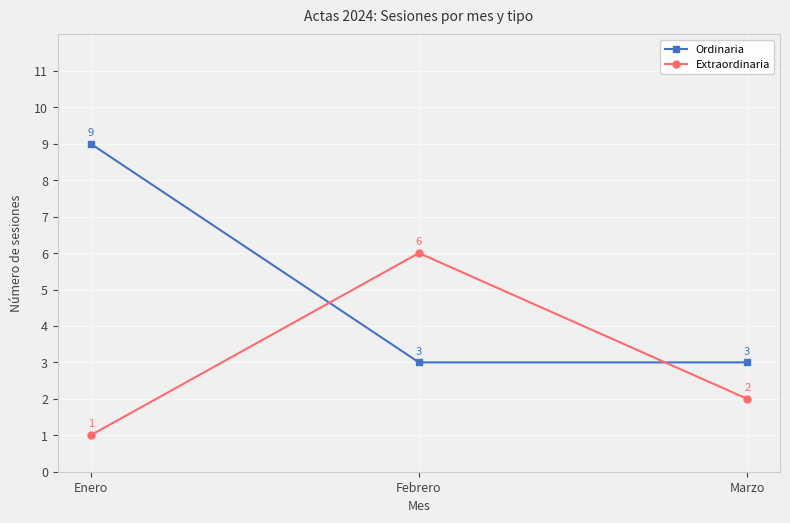

Which series has the largest total across all categories?

Ordinaria